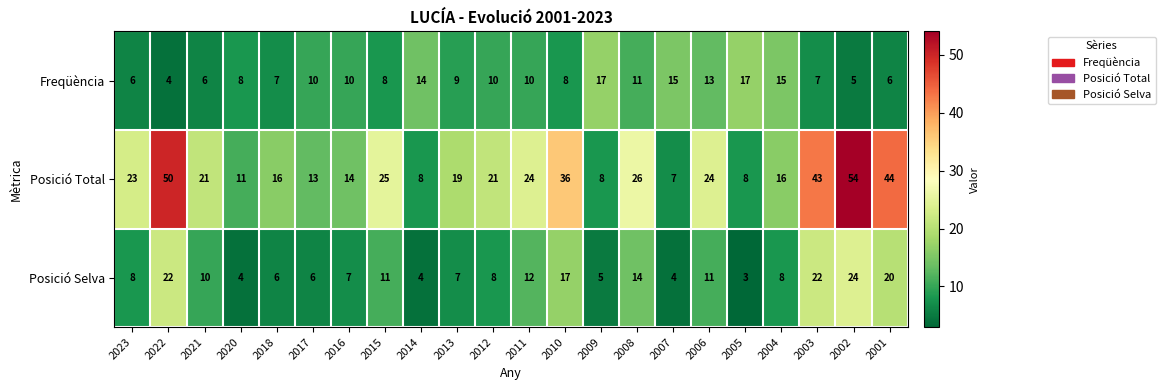

The Posició Total series shows 64 at 2010. True or false?

False